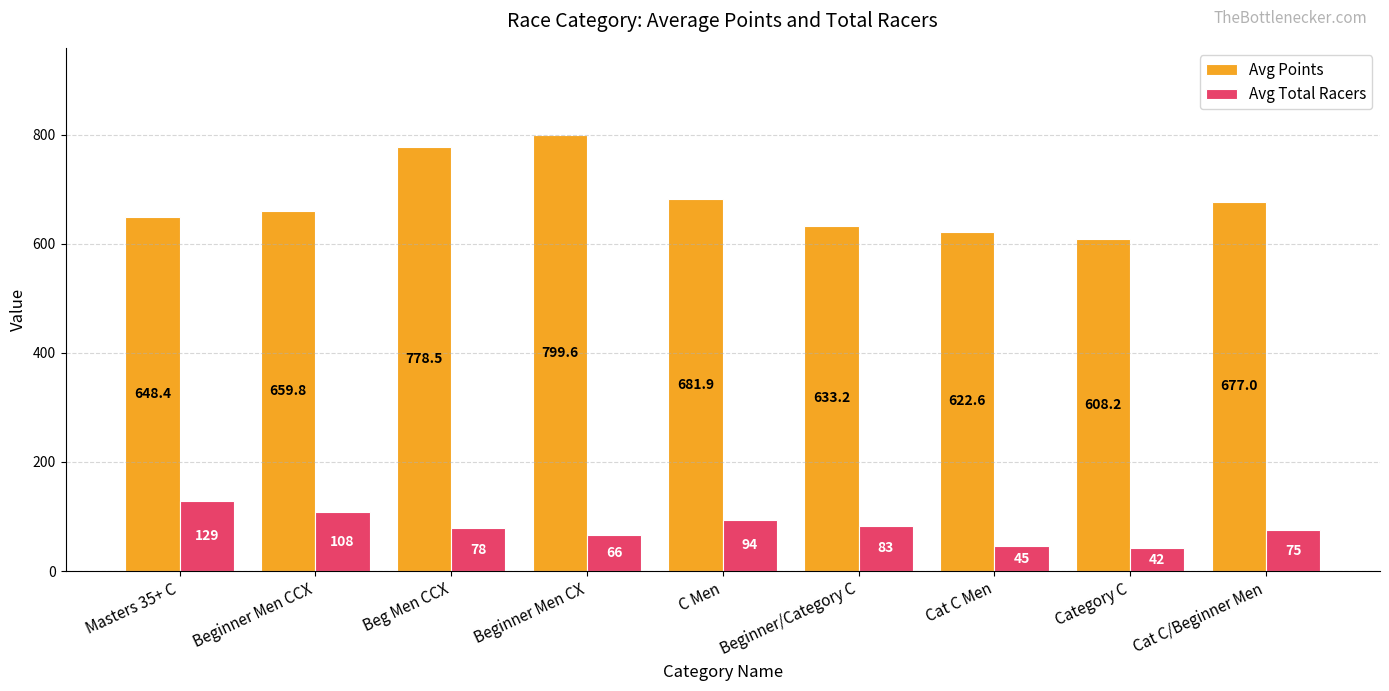

What value does the Avg Total Racers series have at Beginner/Category C?

83.0